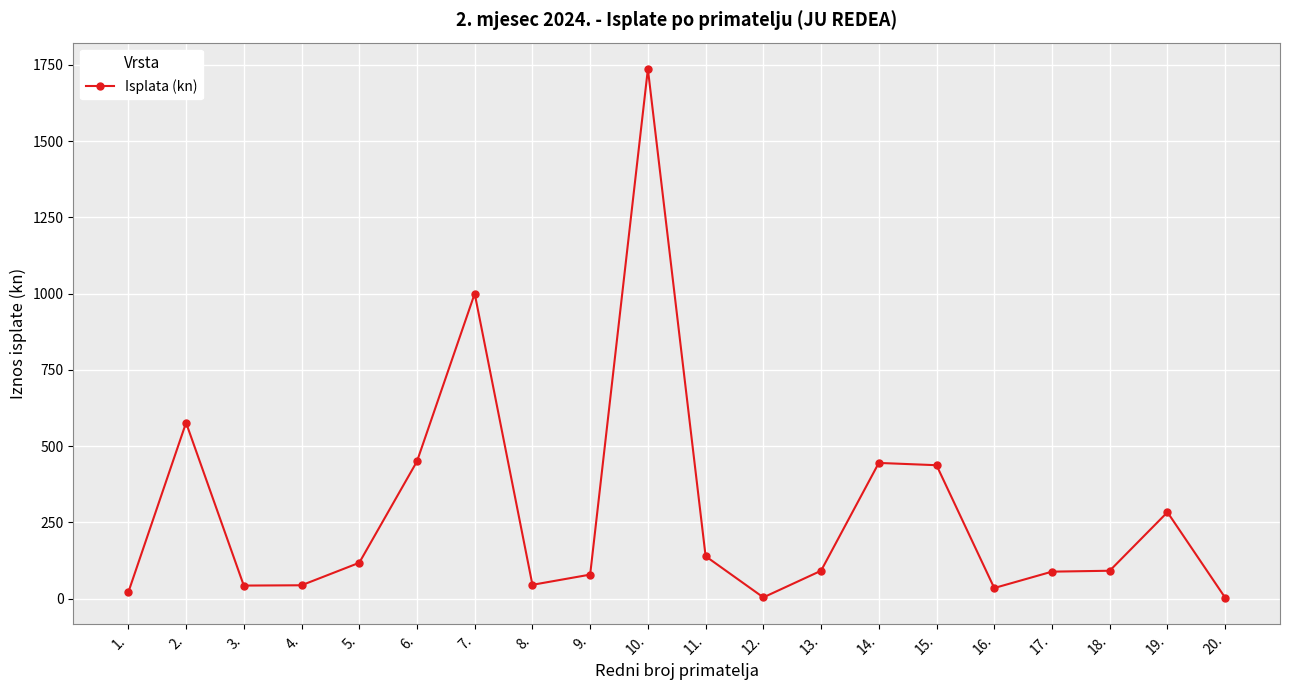

At which category does the chart reach its peak across all series?

10.